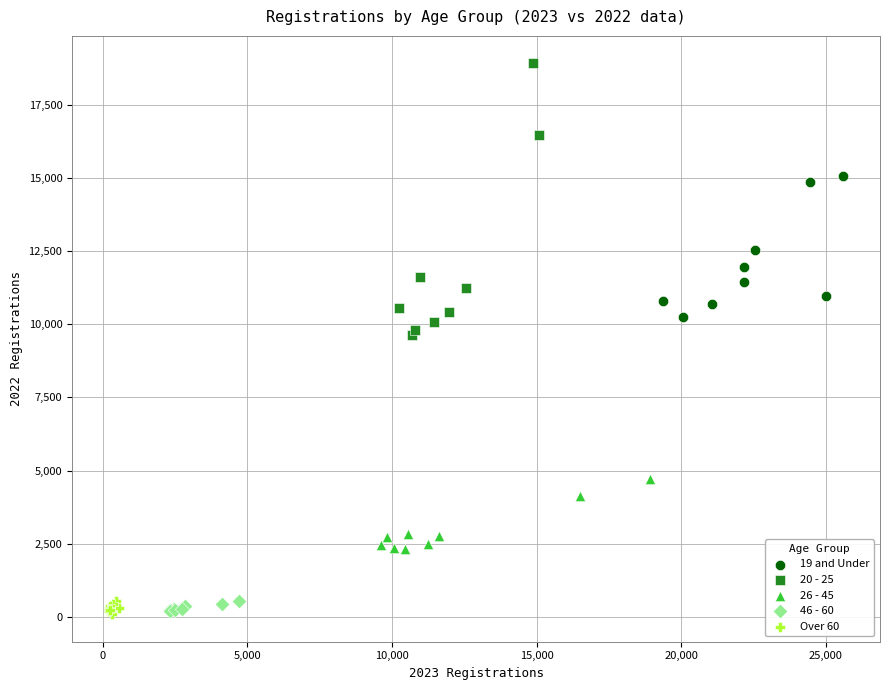

Which series contains the highest Y value?

20 - 25